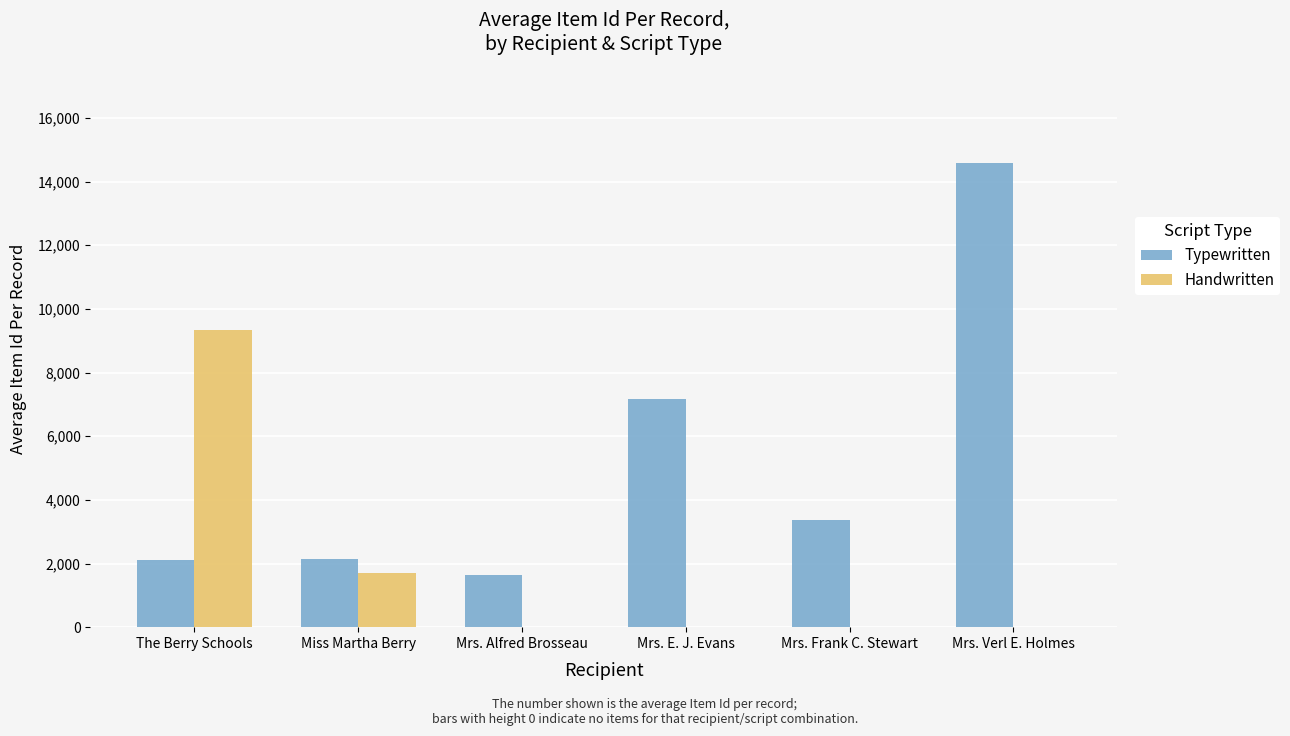

Is it true that Typewritten equals 764.3 at Mrs. Alfred Brosseau?

False